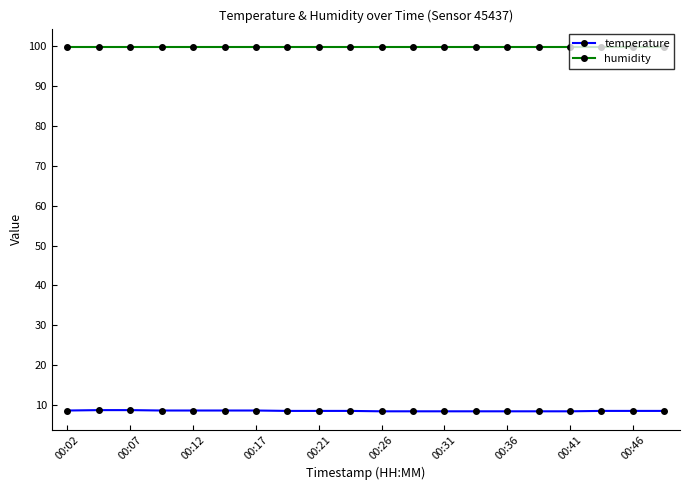

Which series has the widest spread of values?

temperature